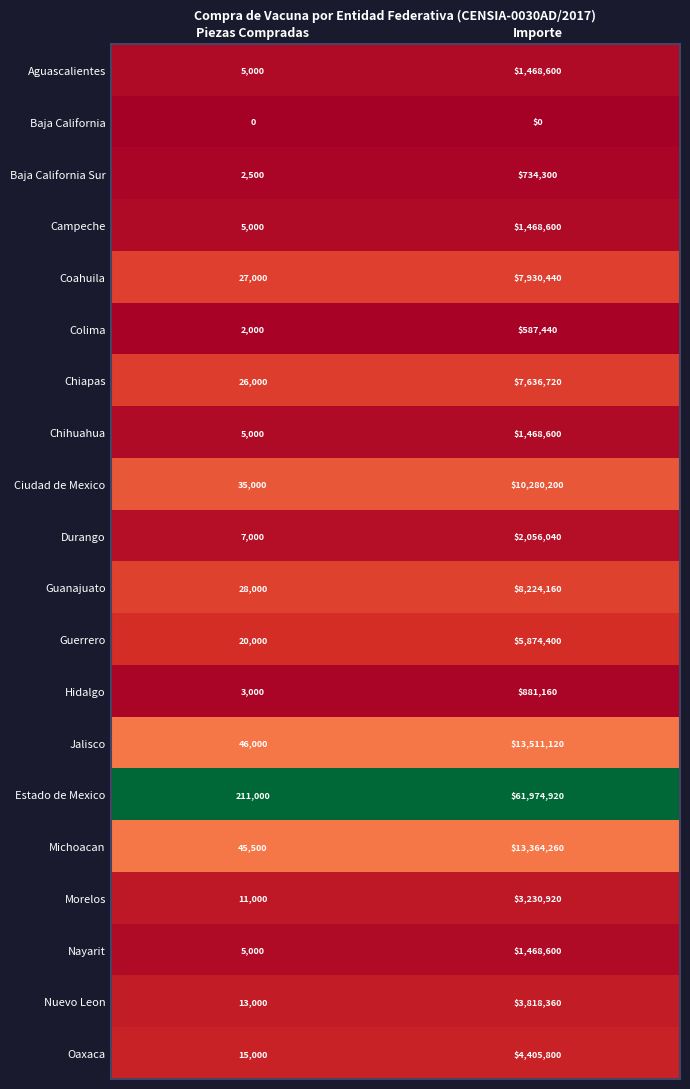

True or false: Colima has a value of 314666 at Importe.

False